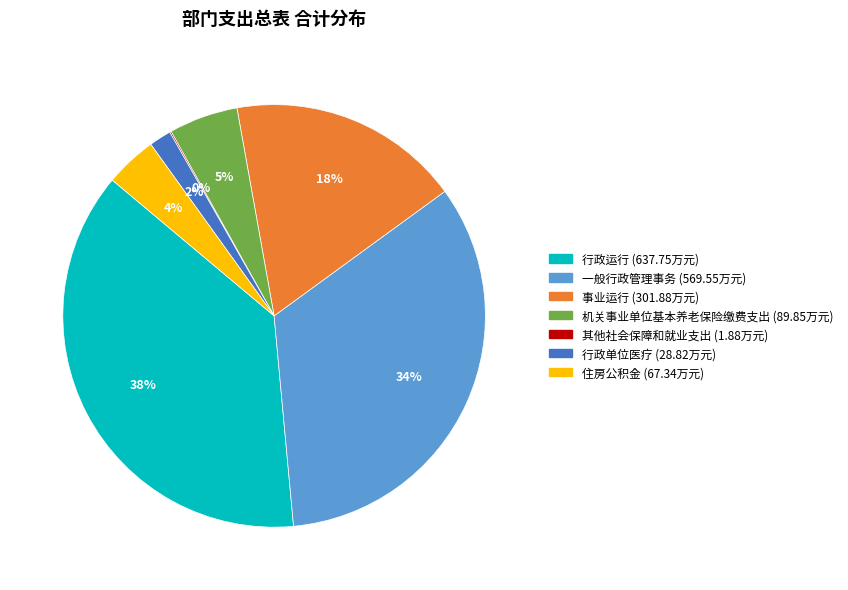

Is the sum of 事业运行 and 行政运行 greater than half?

Yes